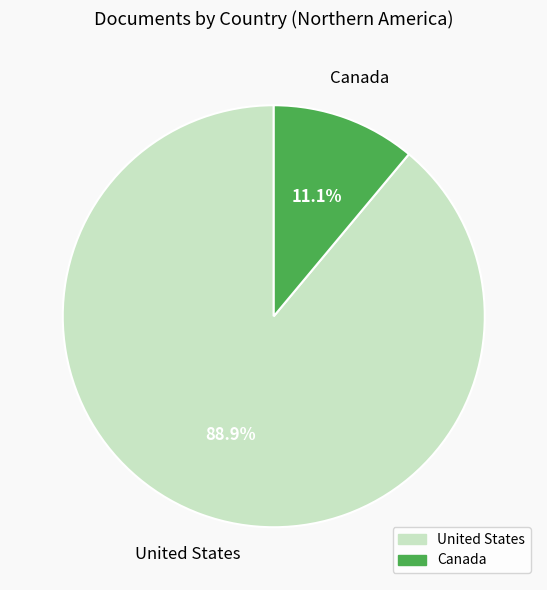

Is there any slice that represents more than half of the pie?

Yes